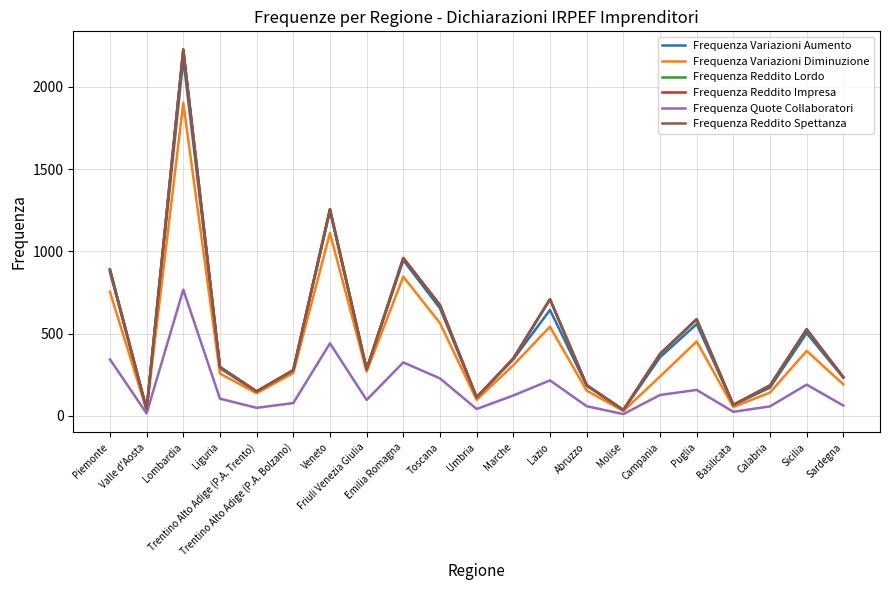

True or false: Frequenza Variazioni Aumento has more than 2 points higher than both neighbors.

True